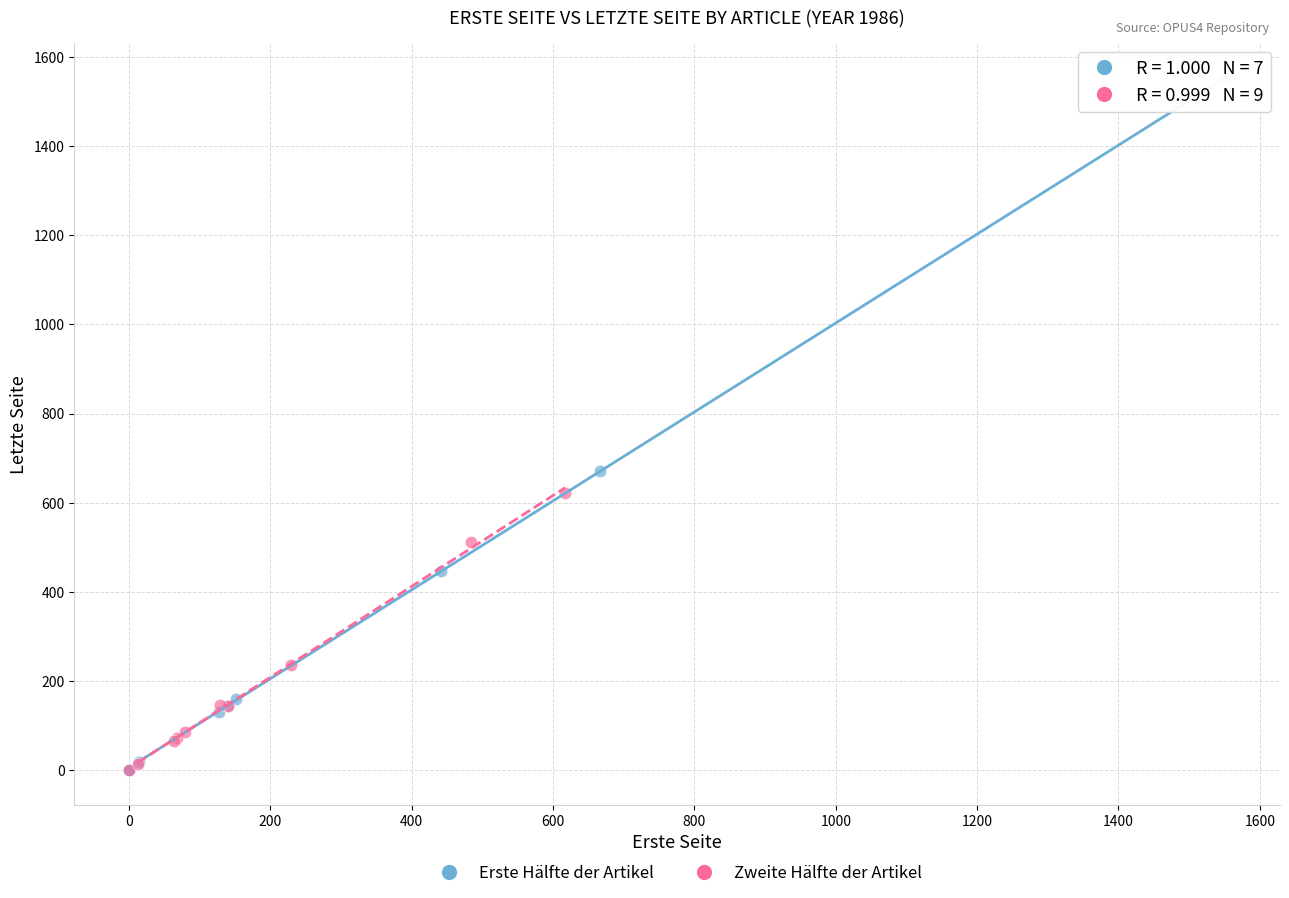

Which series reaches the maximum Y coordinate?

Erste Hälfte der Artikel